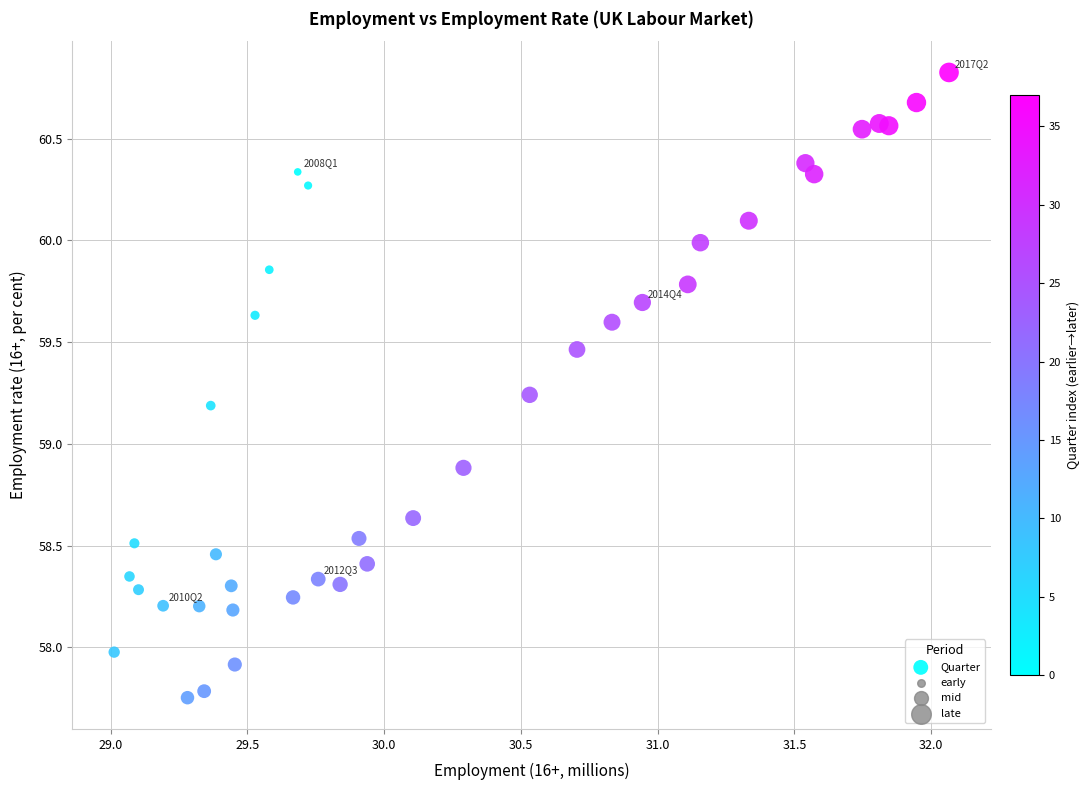

What is the range of Y values (max minus min)?

3.1